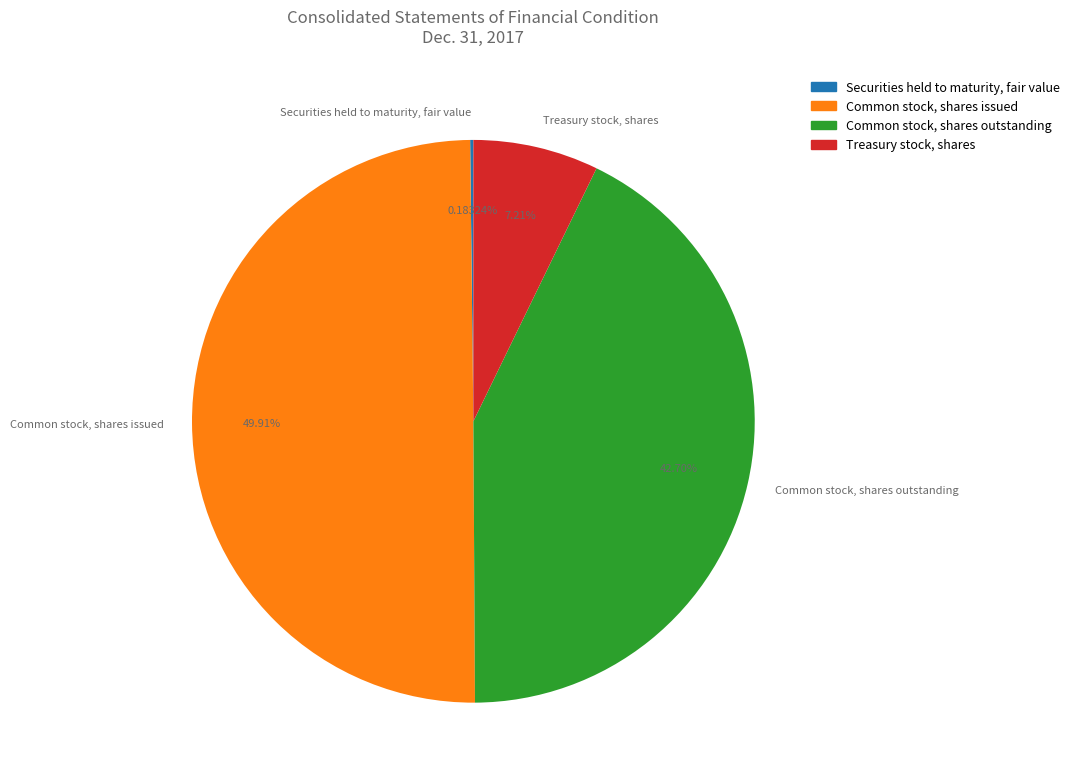

Is the sum of Common stock, shares outstanding and Common stock, shares issued greater than half?

Yes